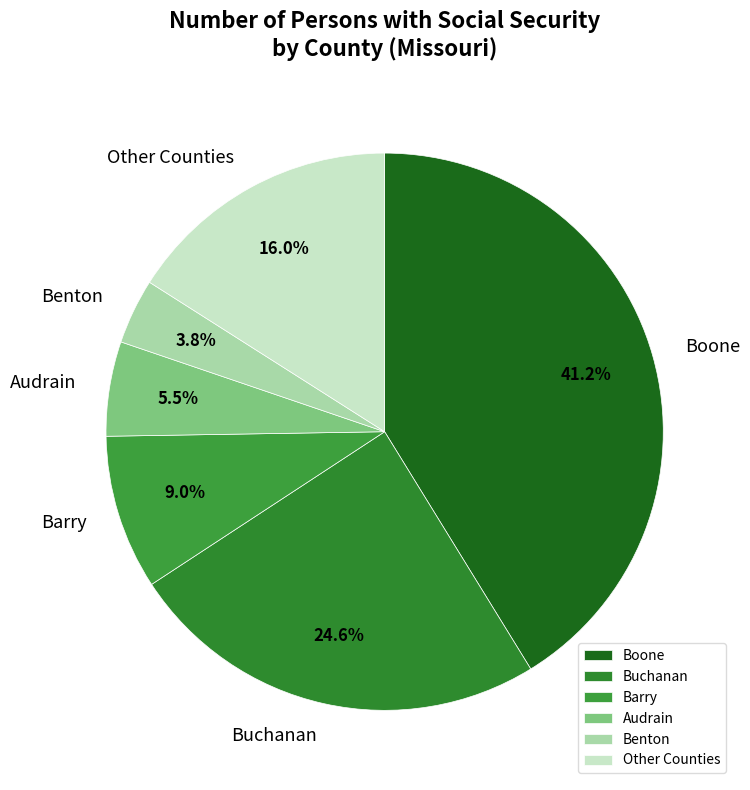

Count the number of slices in the pie.

6